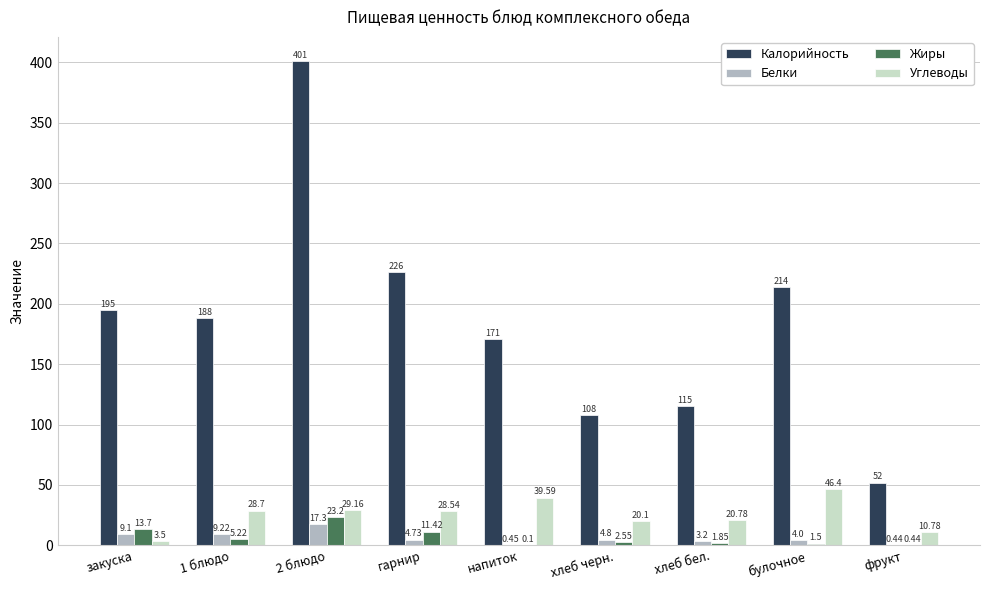

Is it true that Углеводы equals 74.9 at булочное?

False